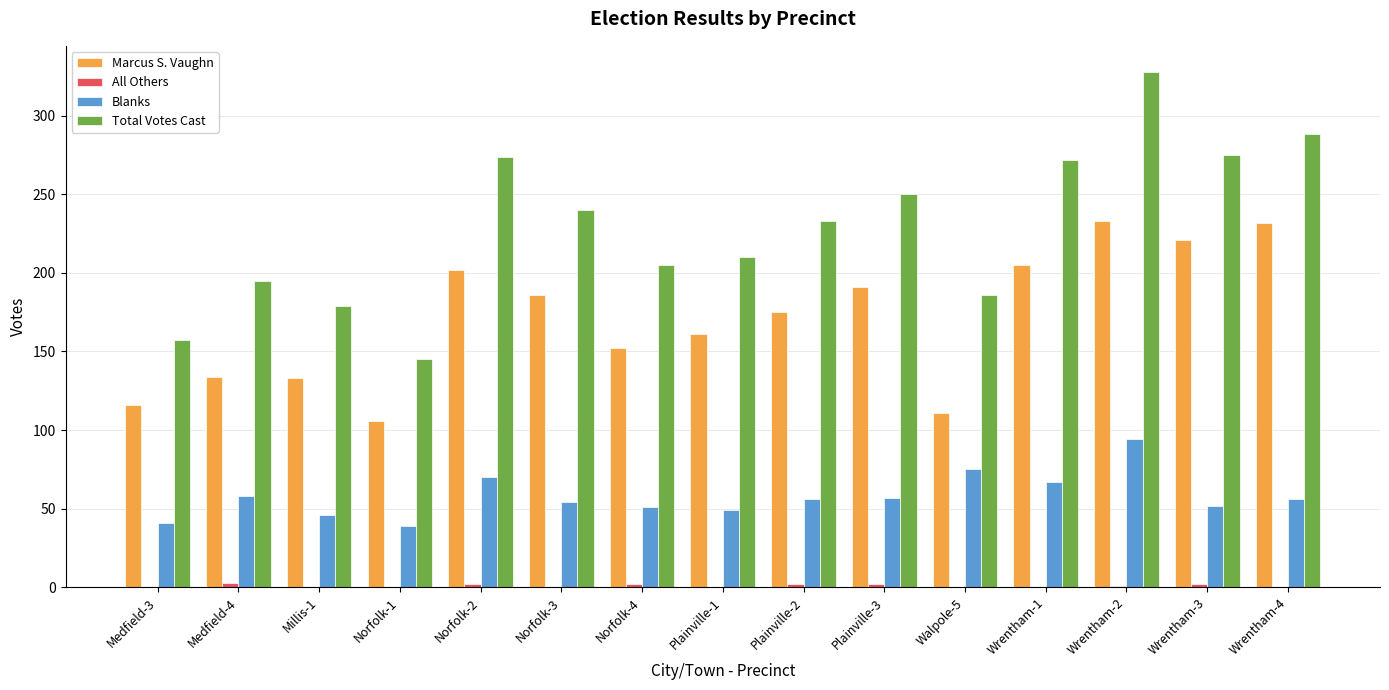

The value of Total Votes Cast at Norfolk-2 is 185. True or false?

False